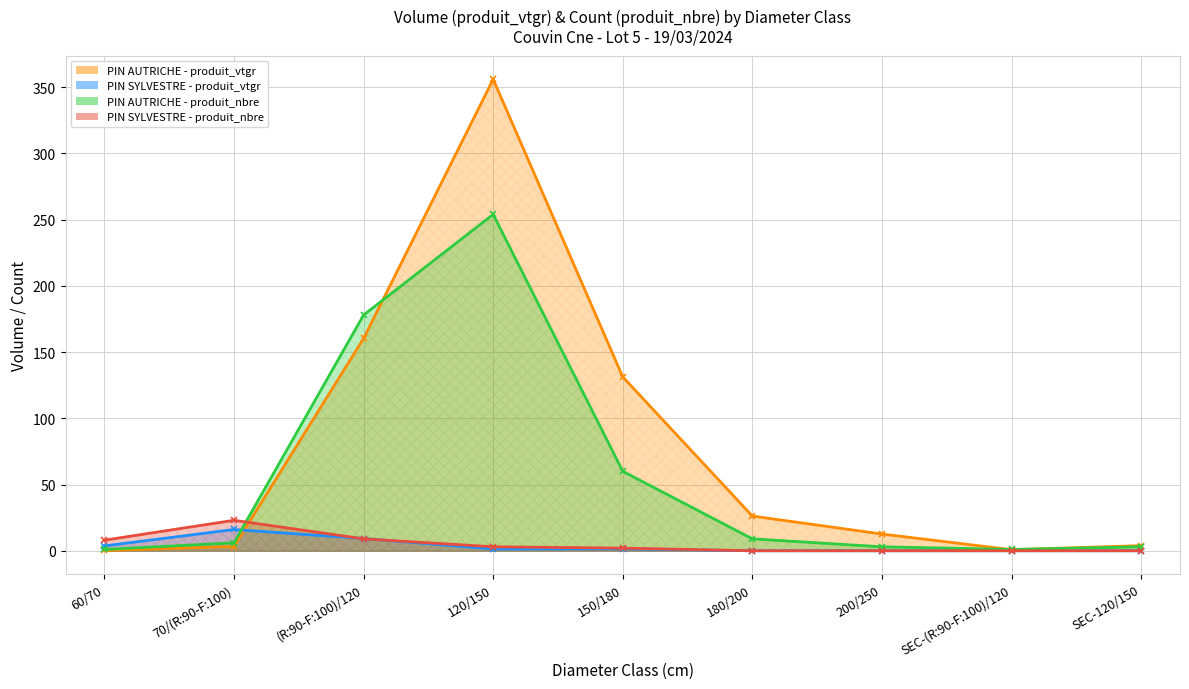

How many lines are shown in the chart?

4